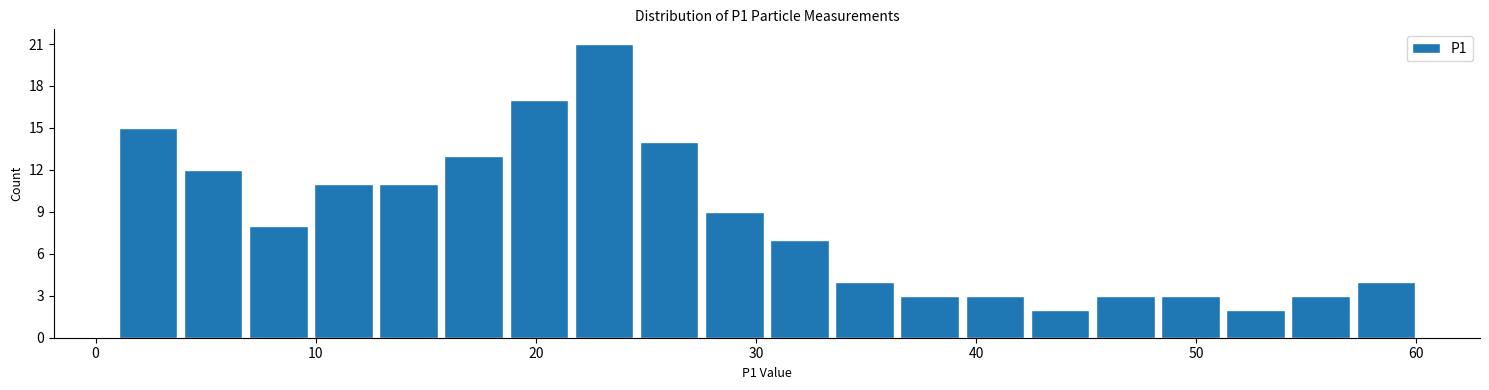

Read against the x-axis, roughly where is the centre of the tallest bar?

23